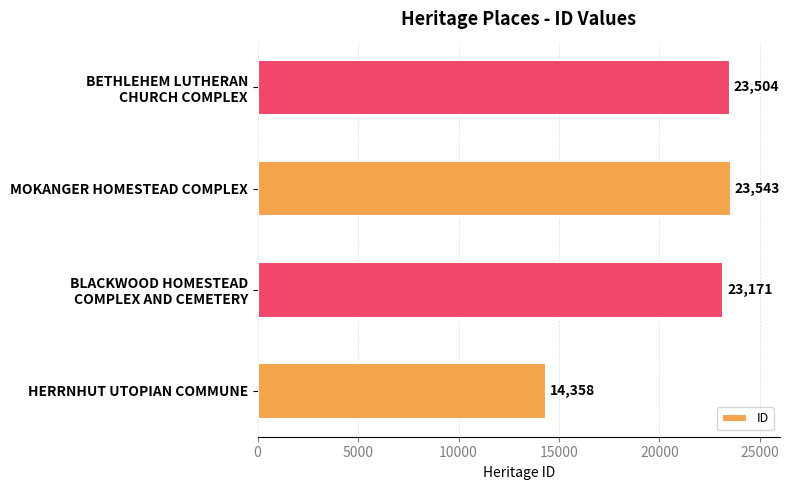

What is the sum of all values?

84576